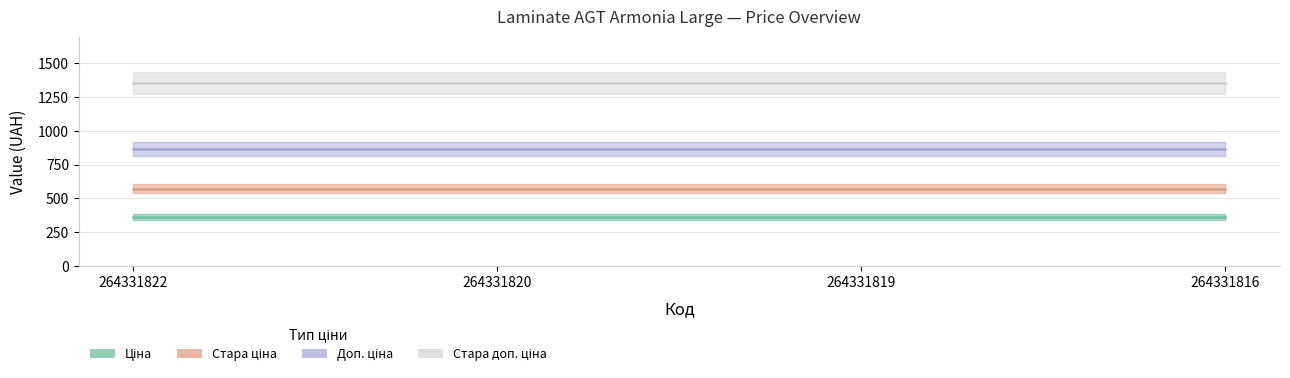

Which category has the lowest value across all series?

264331822